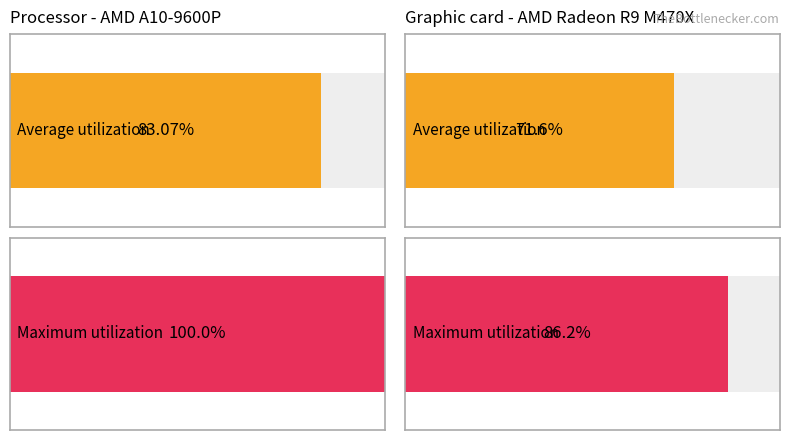

The Average utilization series shows 118.8 at обл. Варна. True or false?

False